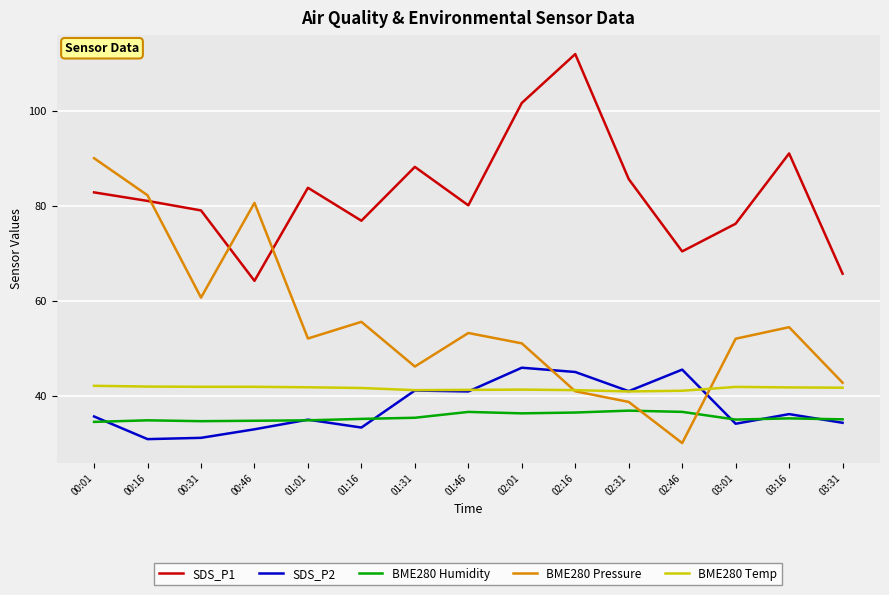

Is it true that BME280 Humidity equals 9.4 at 00:46?

False